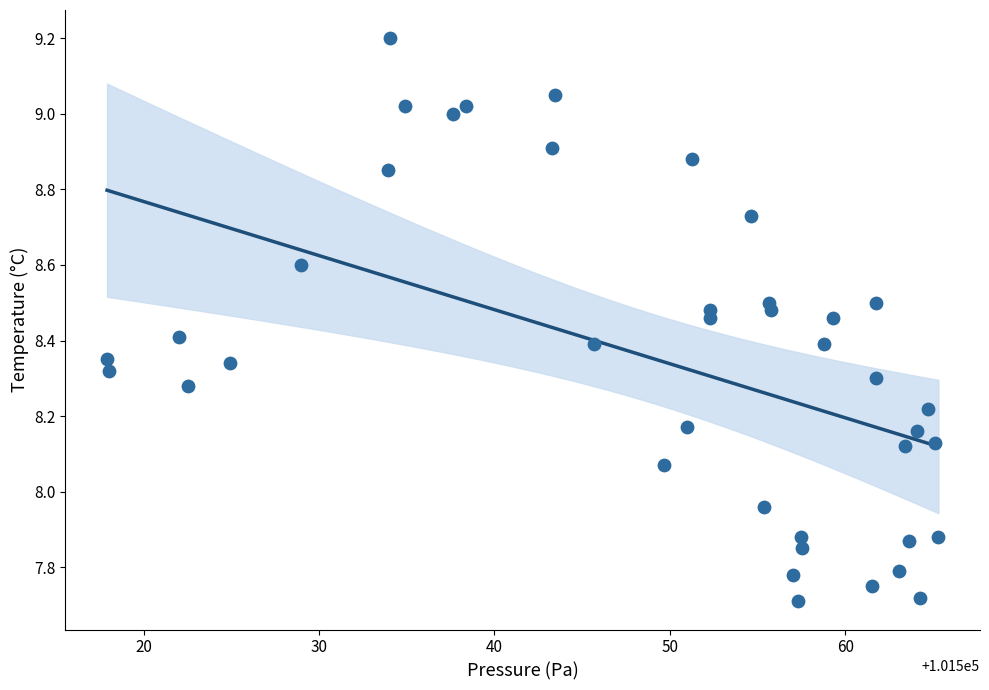

What is the range of X values (max minus min)?

47.4